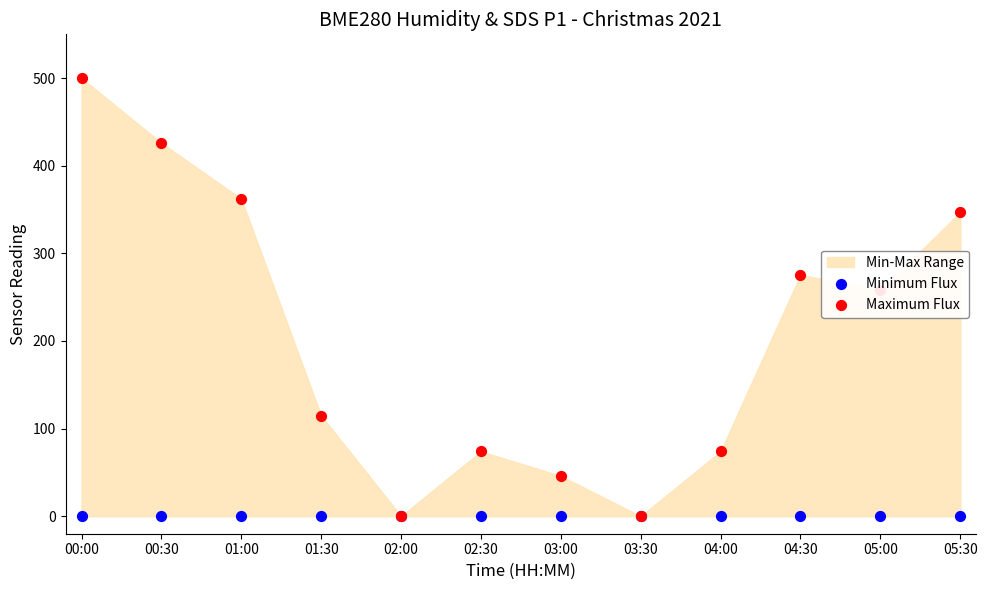

Which series has the largest total across all categories?

Maximum Flux